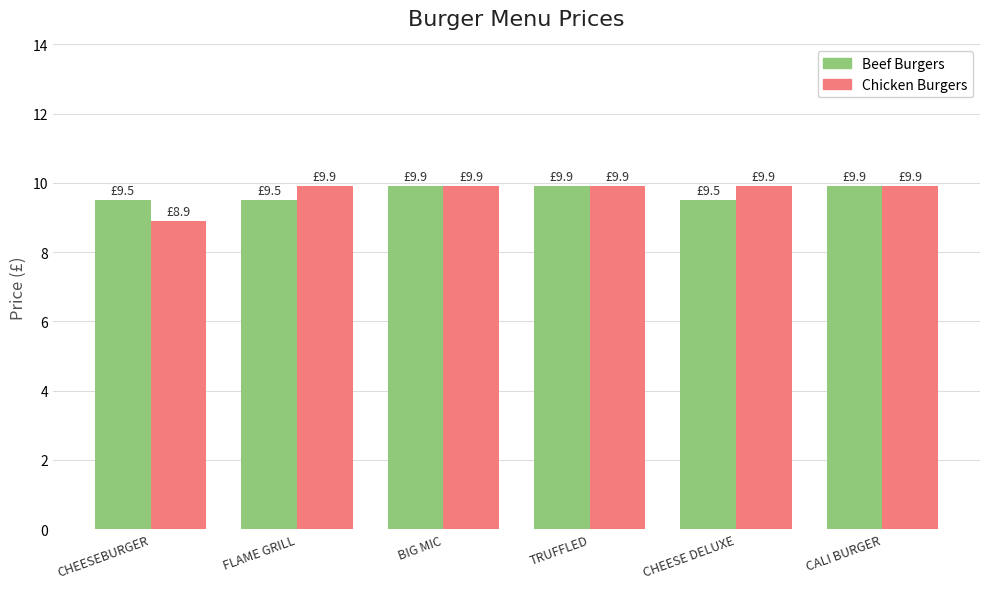

At how many categories does at least one series exceed 8?

6